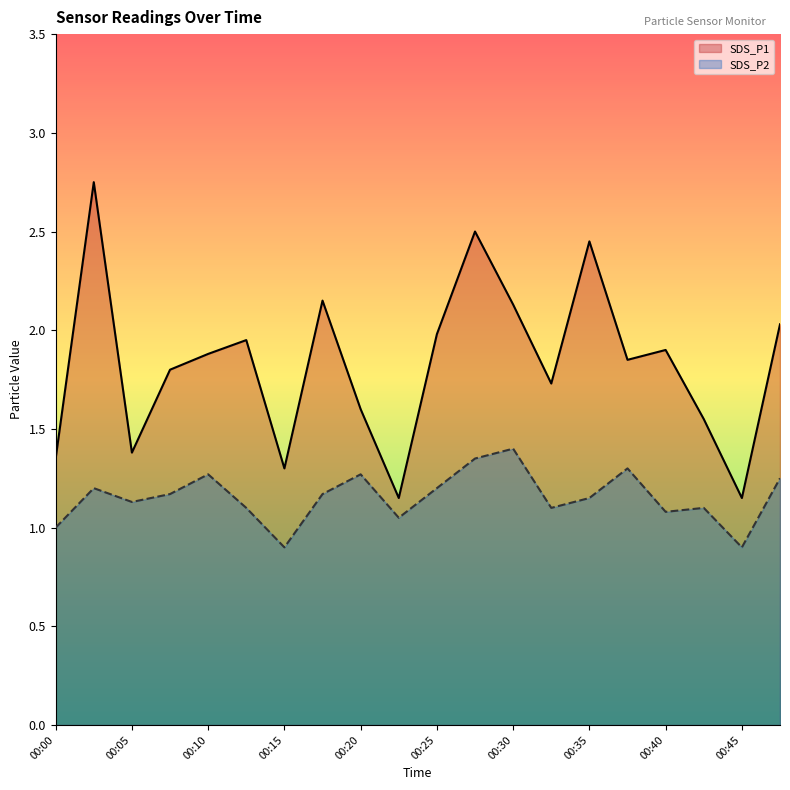

Where is the first local minimum for SDS_P1?

00:05